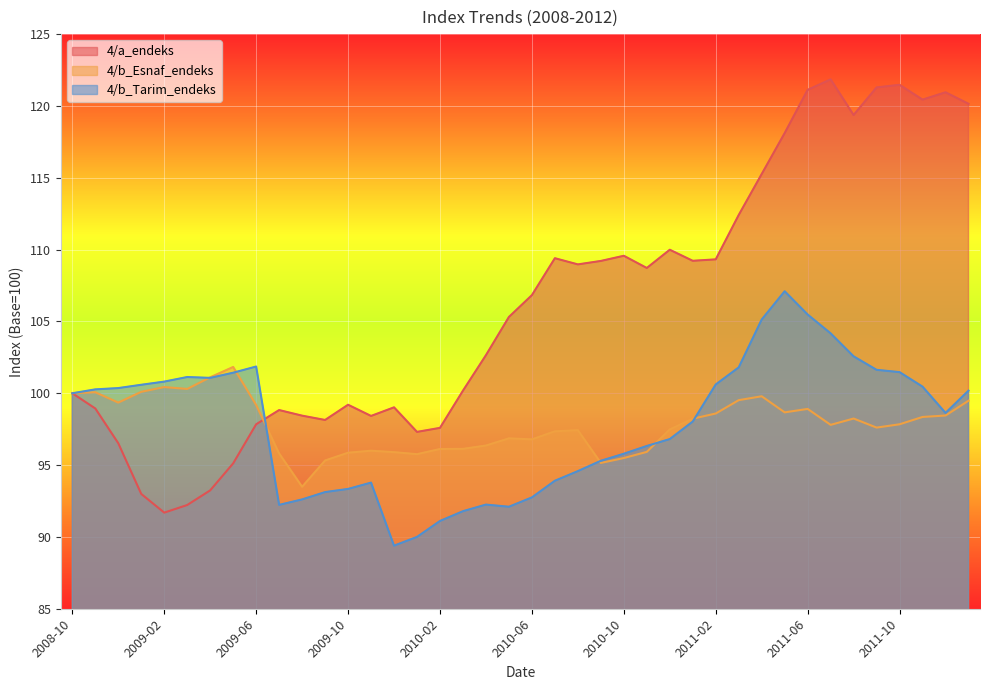

What are all the series names shown in the legend?

4/a_endeks, 4/b_Esnaf_endeks, 4/b_Tarim_endeks